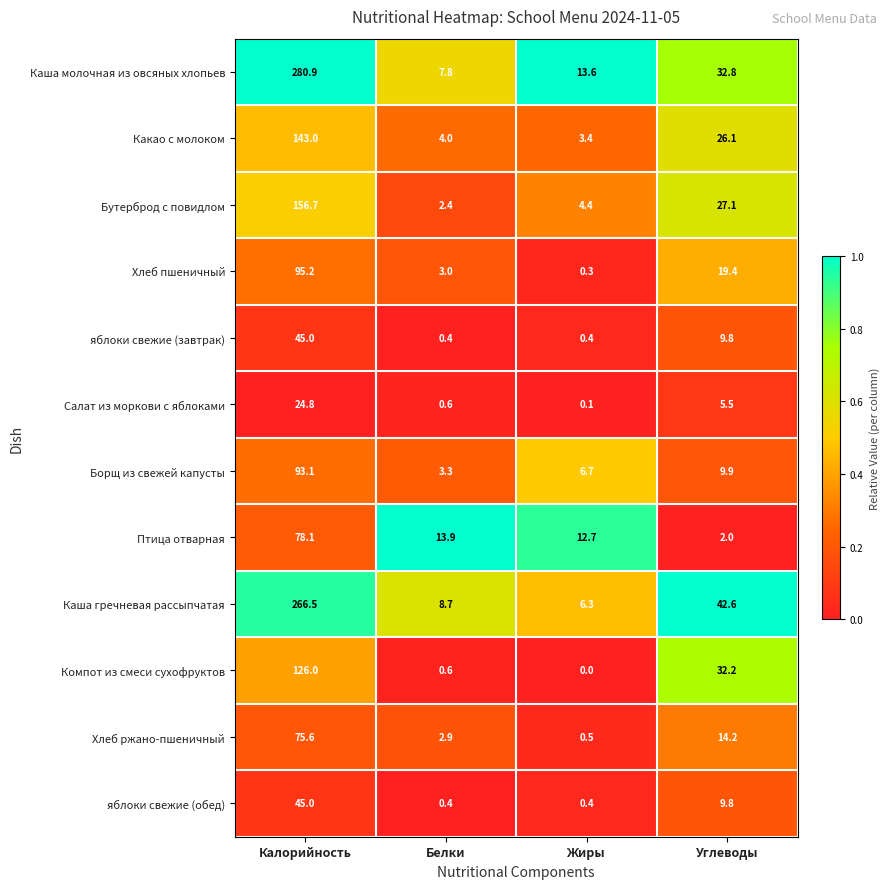

At which label does Борщ из свежей капусты first exceed 9?

Калорийность